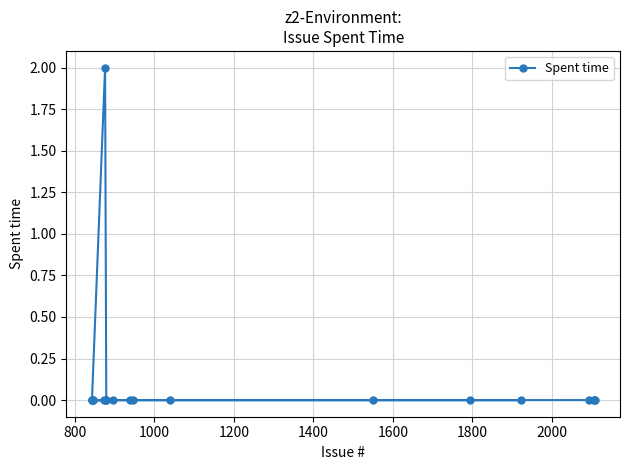

Reading right to left, what are all the values shown in this chart?

0	0	0	0	0	0	0	0	0	0	0	0	0	2	0	0	0	0	0	0